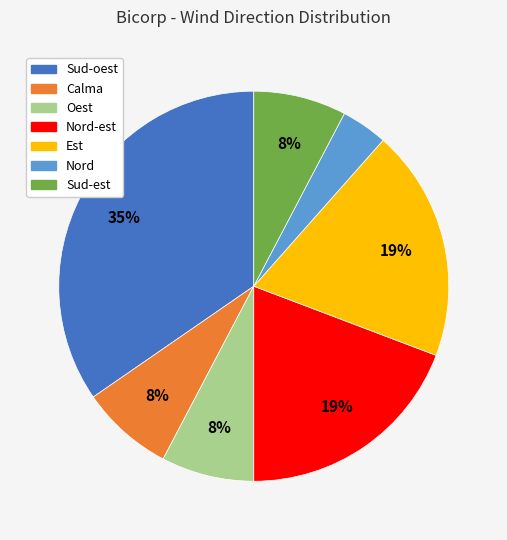

Is there a majority slice in this chart?

No